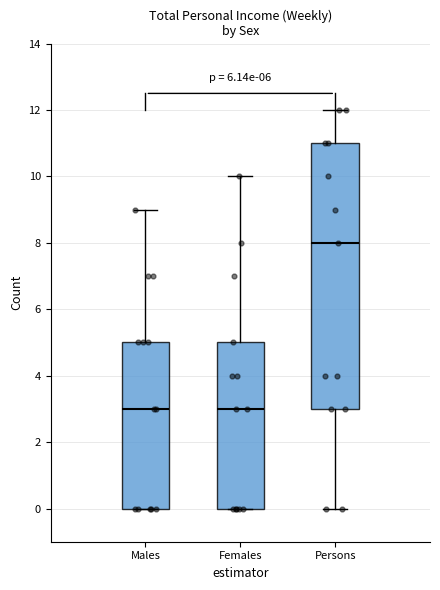

Where is the lower edge of the box for Females on the y-axis? The values are not printed on the chart, so give them approximately, as read against the axis.

0